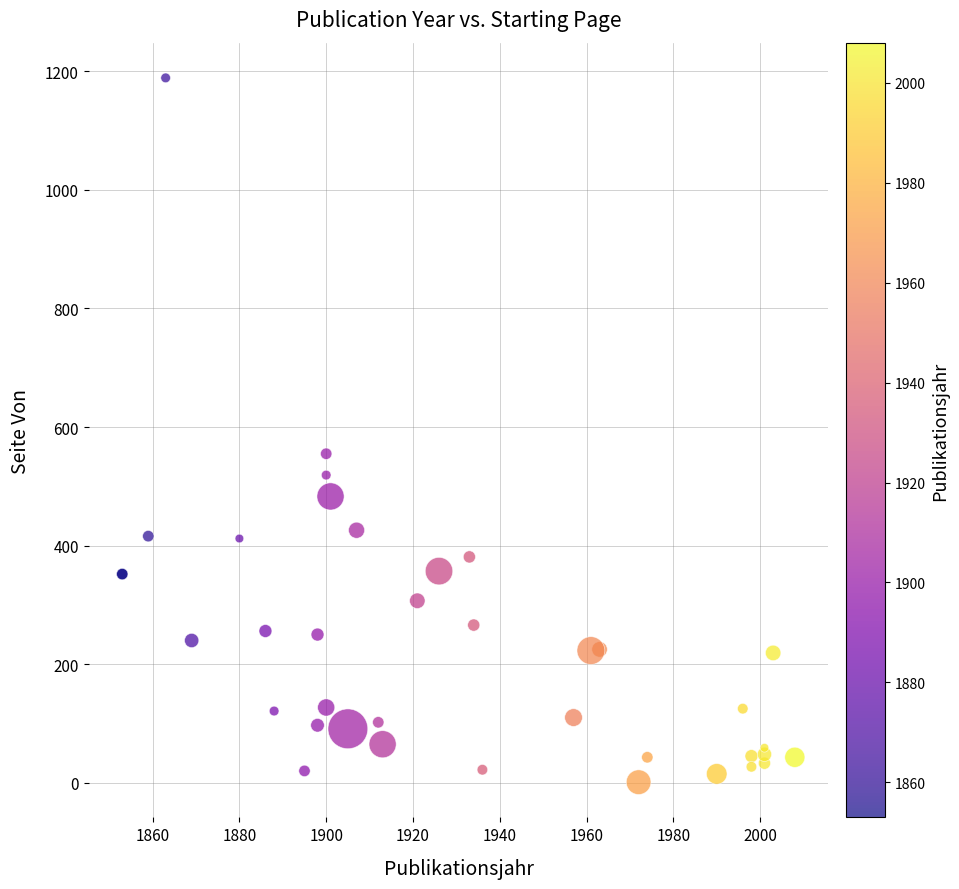

What Y value in the scatter plot is closest to 595?

555